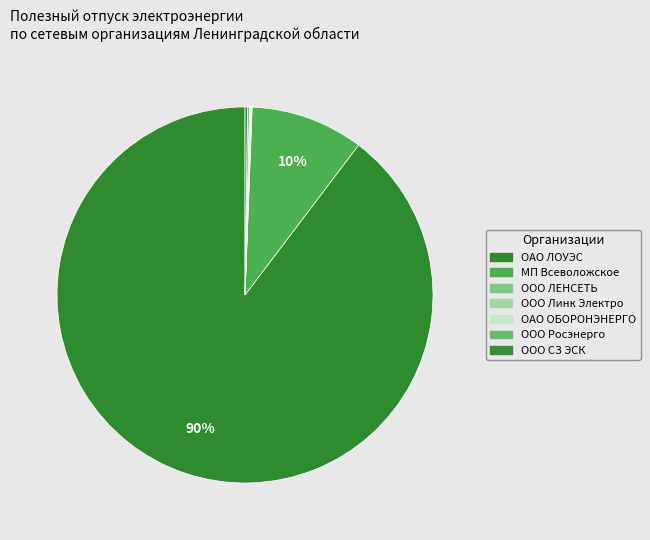

How many slices are in this pie chart?

7